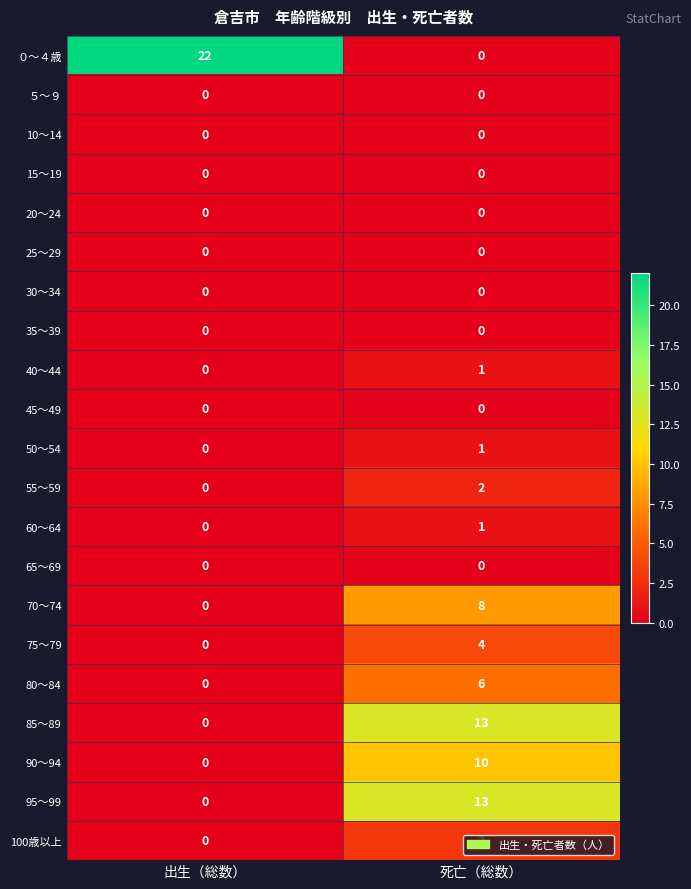

Which series changed the most between 出生（総数） and 死亡（総数）?

０～４歳